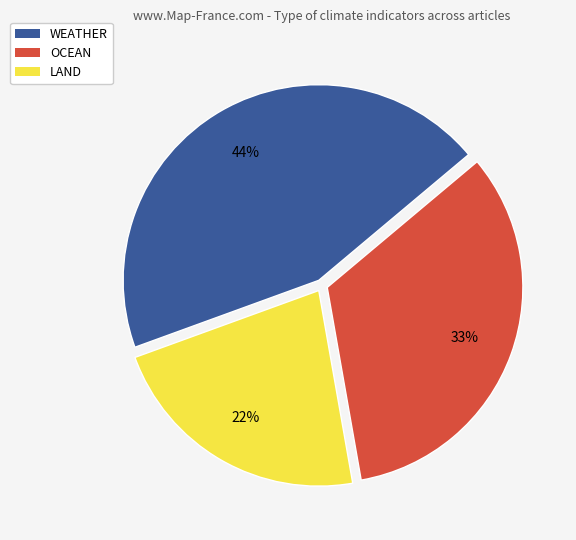

Does LAND account for over 50% of the chart?

No